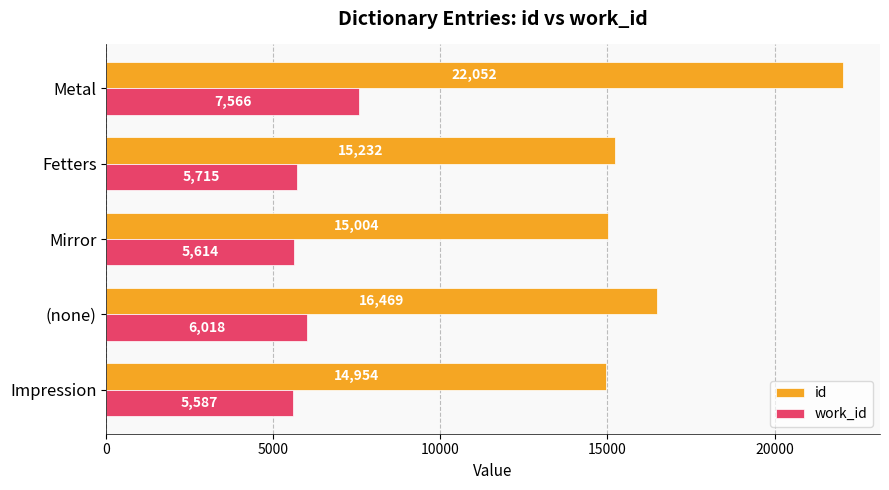

Count the number of categories in the chart.

5